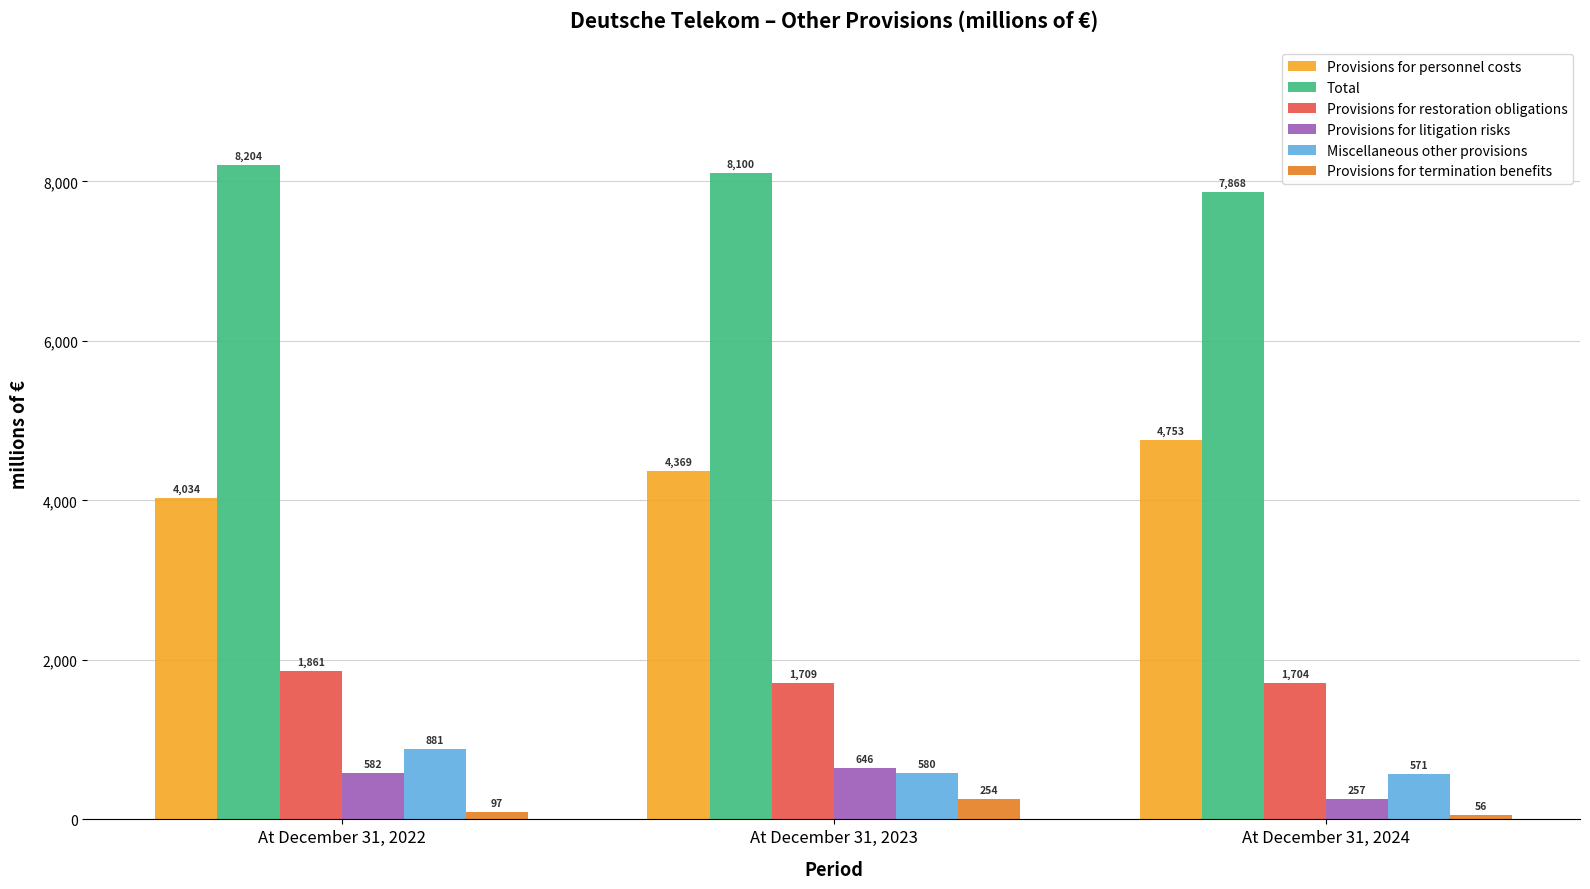

Which series has the largest total across all categories?

Total